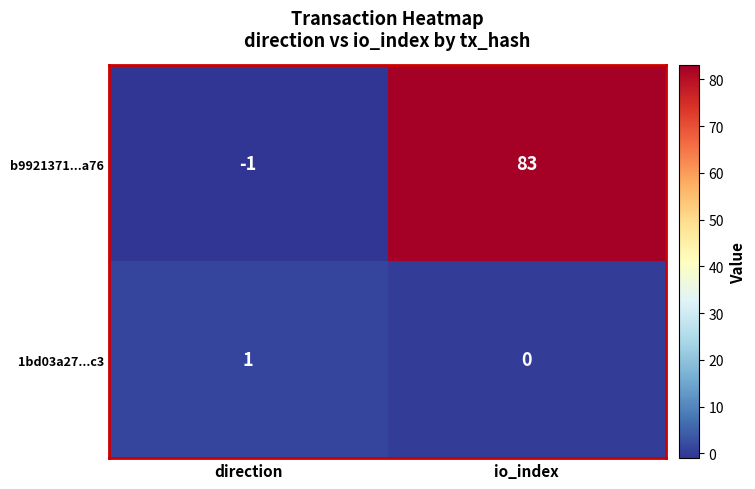

At direction, list the series in order from largest to smallest.

1bd03a27...c3, b9921371...a76